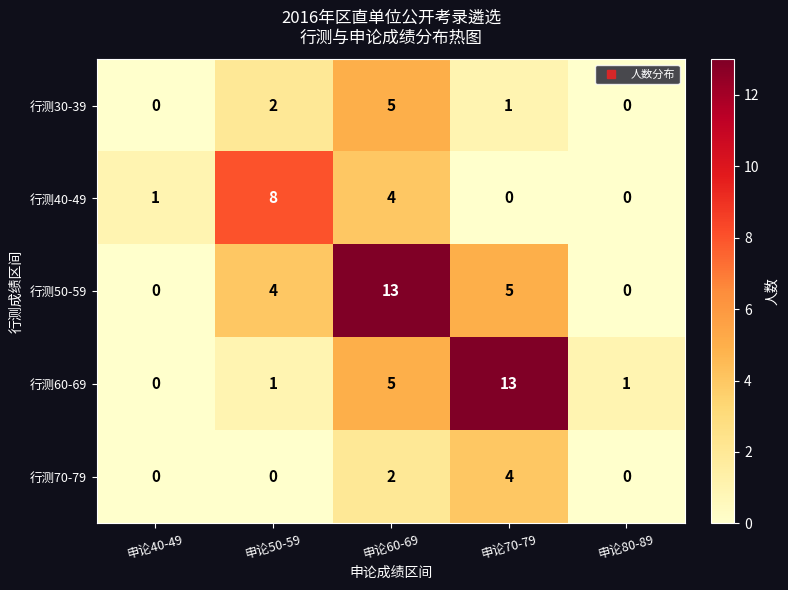

What is the average value of the 行测50-59 series?

4